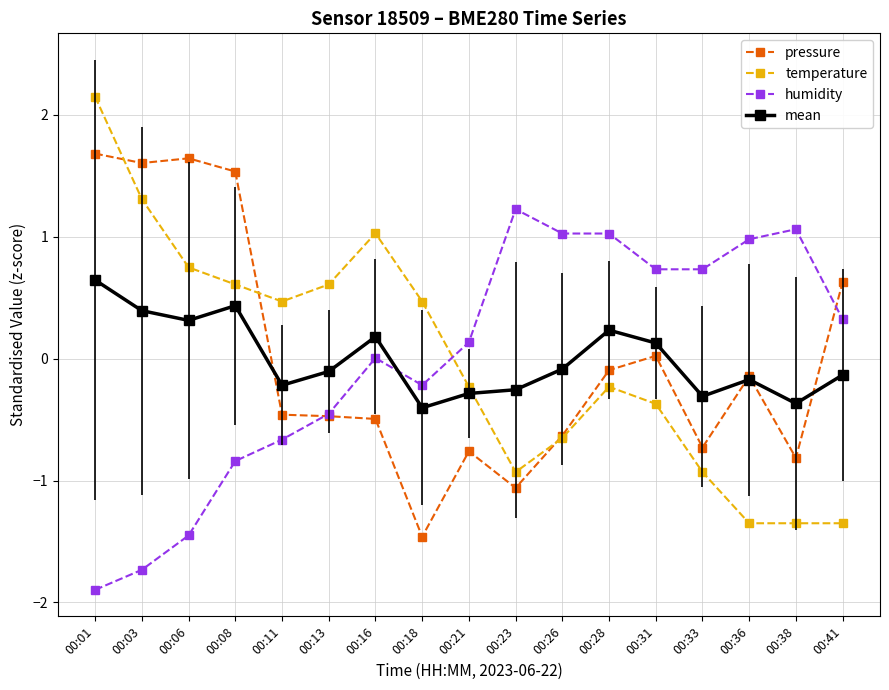

Where do temperature and humidity first cross each other?

00:18 and 00:21